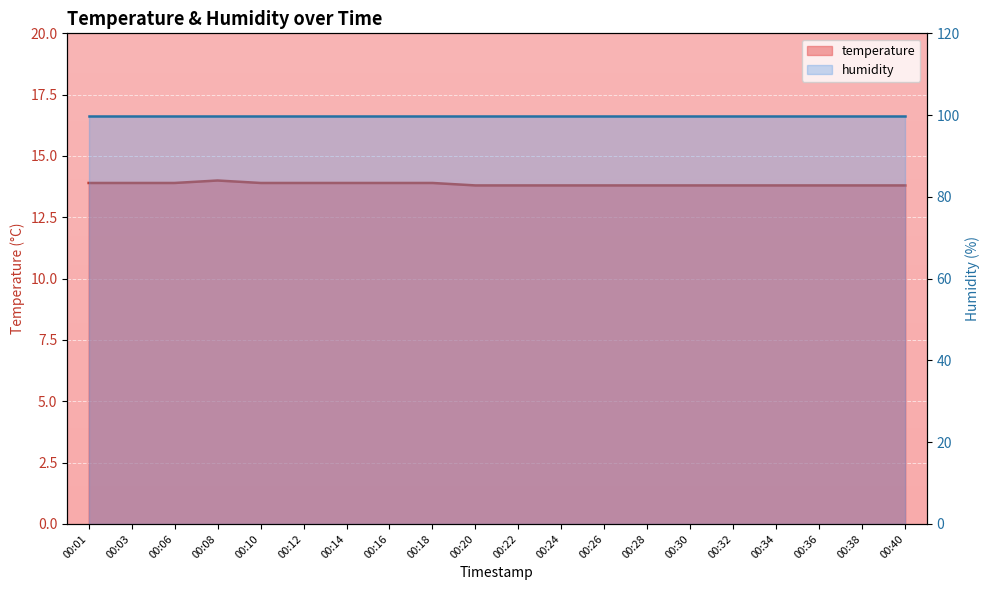

What is the change in value from 00:14 to 00:20?

-0.1